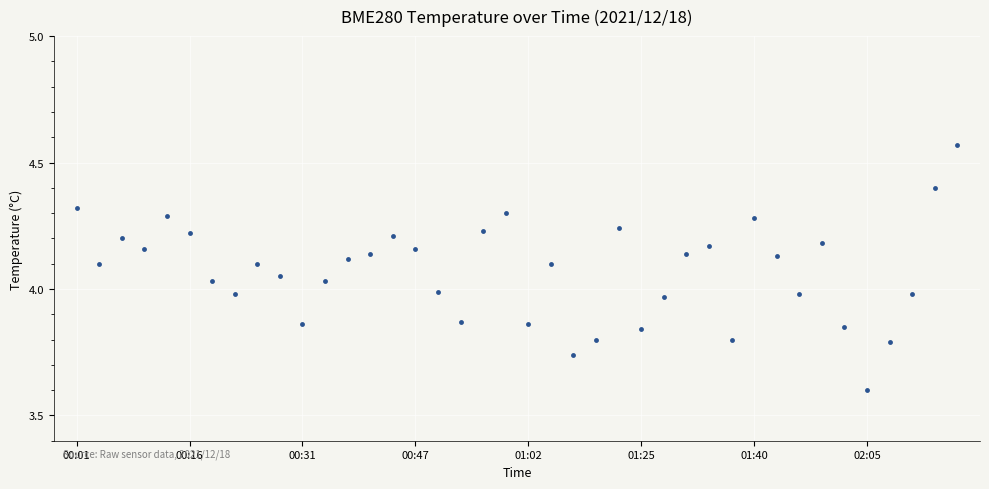

What is the smallest value displayed?

3.6